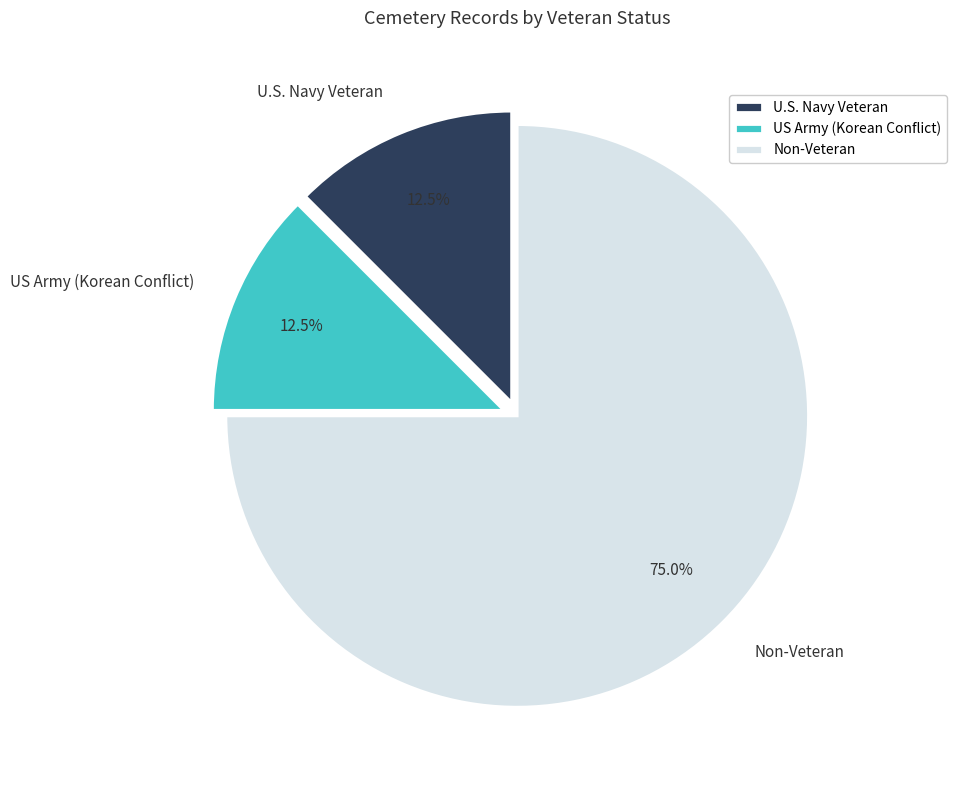

Approximately how many times larger is the value at Non-Veteran compared to U.S. Navy Veteran?

6.0